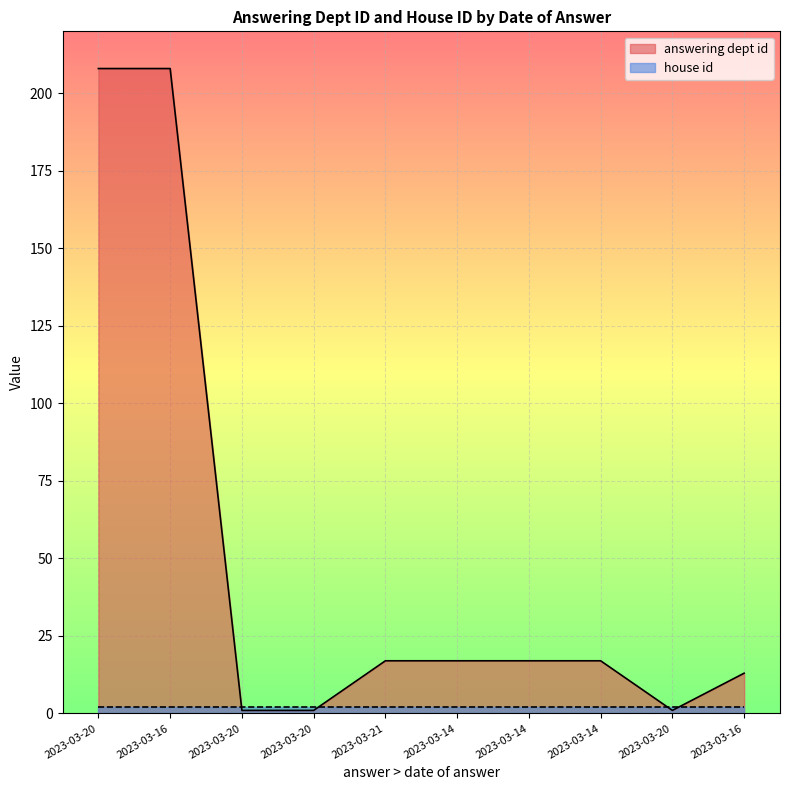

At which label does the data first exceed 17?

2023-03-20